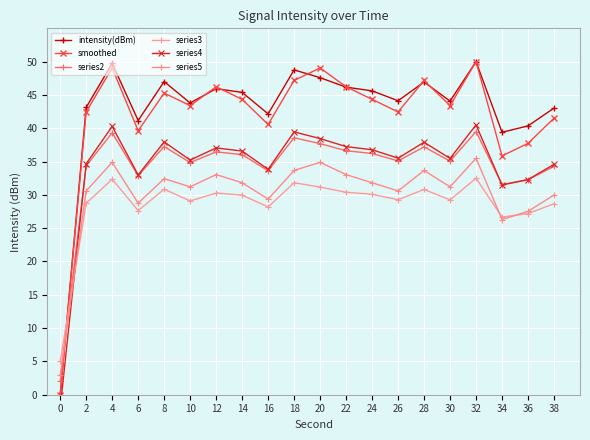

What is the difference between the highest and lowest values at 36?

13.2